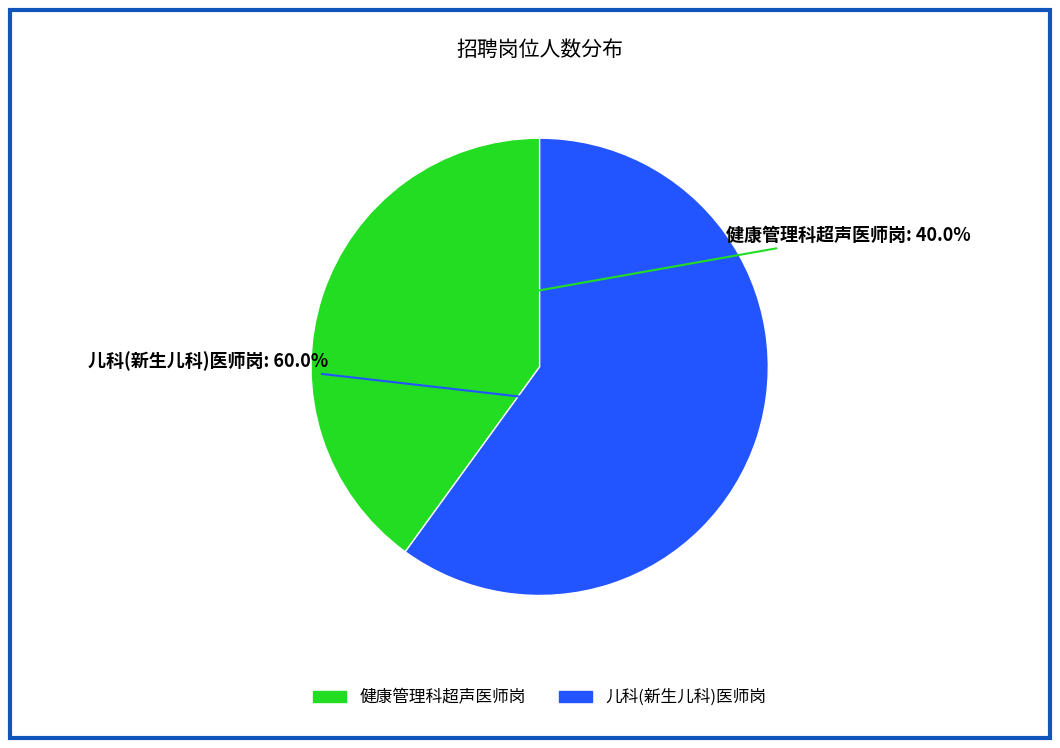

To the nearest percent, what is the difference between the largest and smallest slice percentages?

20%